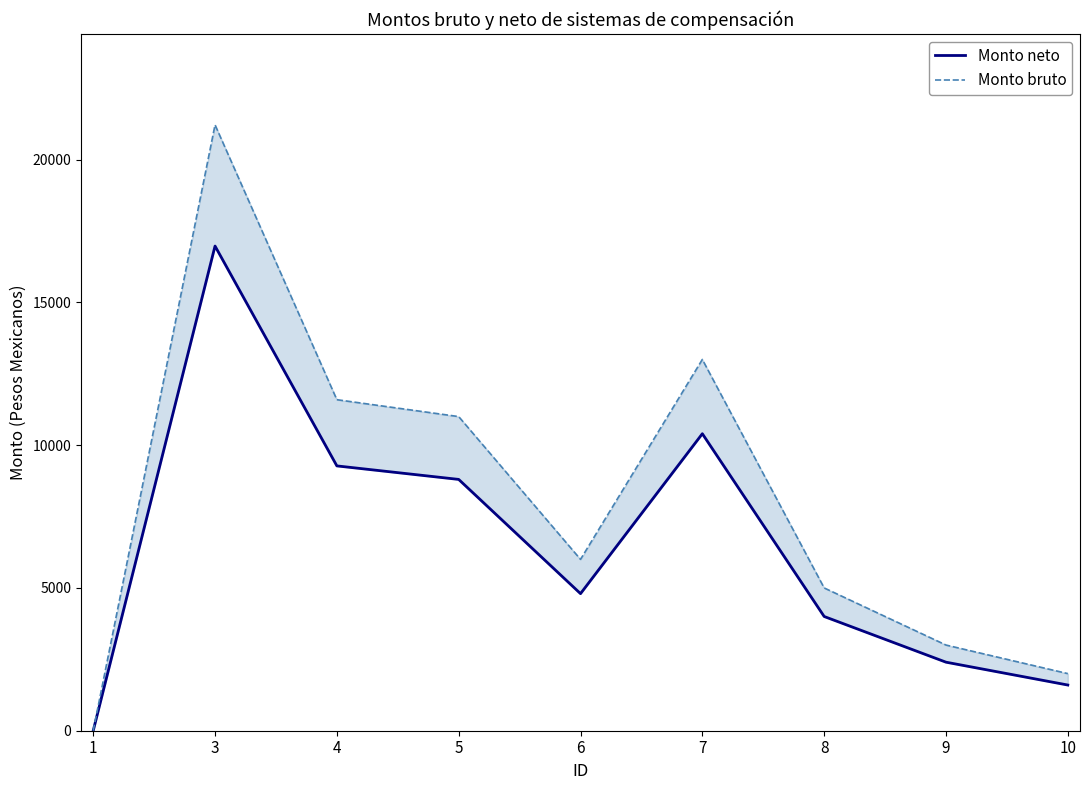

How many values in the Monto neto series exceed 4800?

4